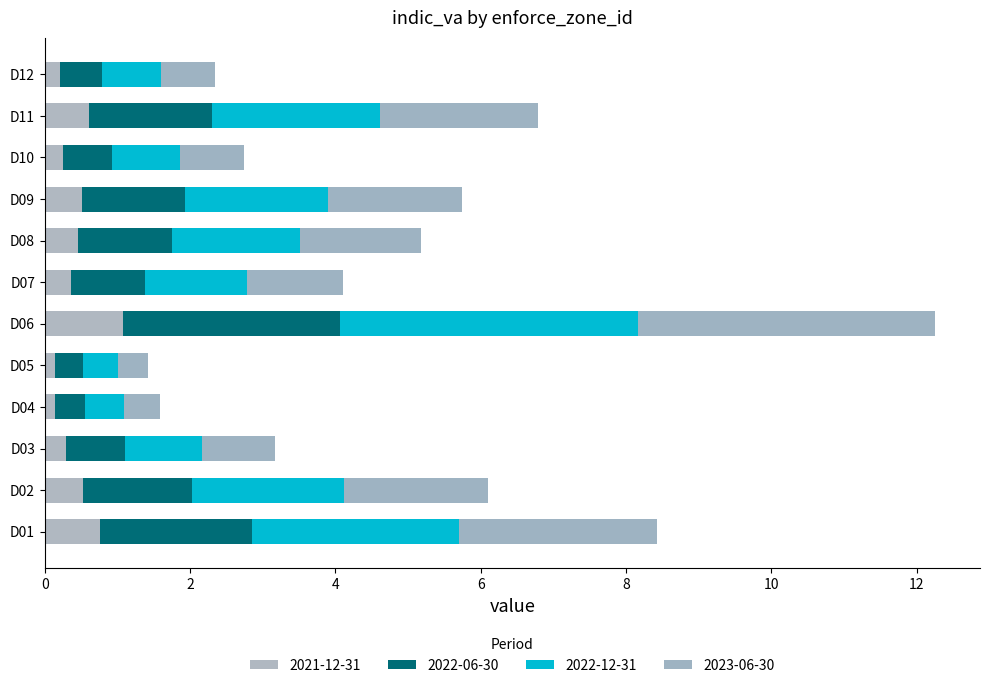

Count the number of data series in this chart.

4